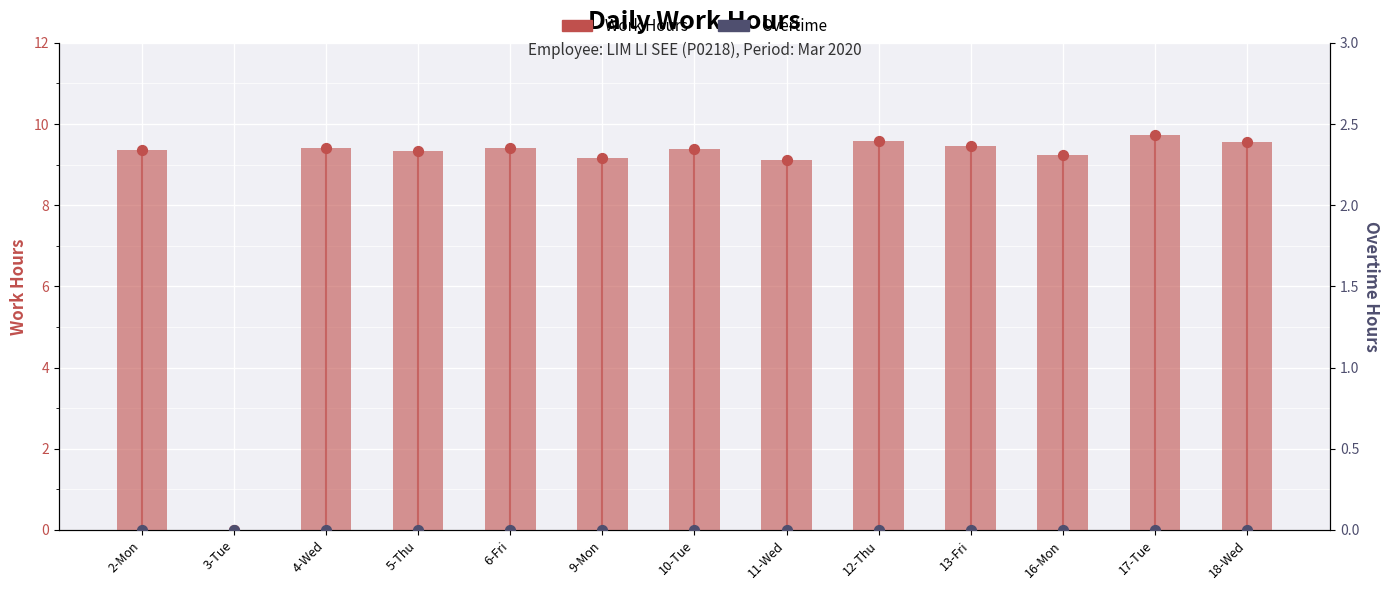

At how many categories does at least one series exceed 0?

12